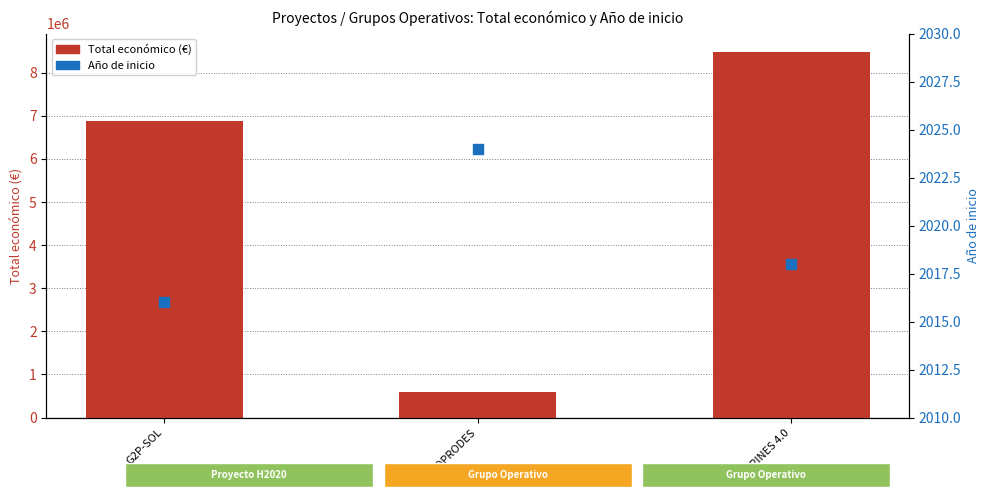

Which series reaches the minimum Y coordinate?

Año de inicio